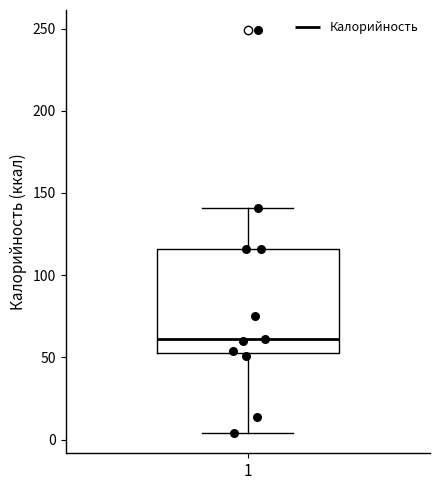

Read this box plot against the y-axis: the position of the median line, the range covered by the box, and the ends of both whiskers. The values are not printed on the chart, so give them approximately, as read against the axis.

median 60, box 55 to 115, whiskers 5 to 140